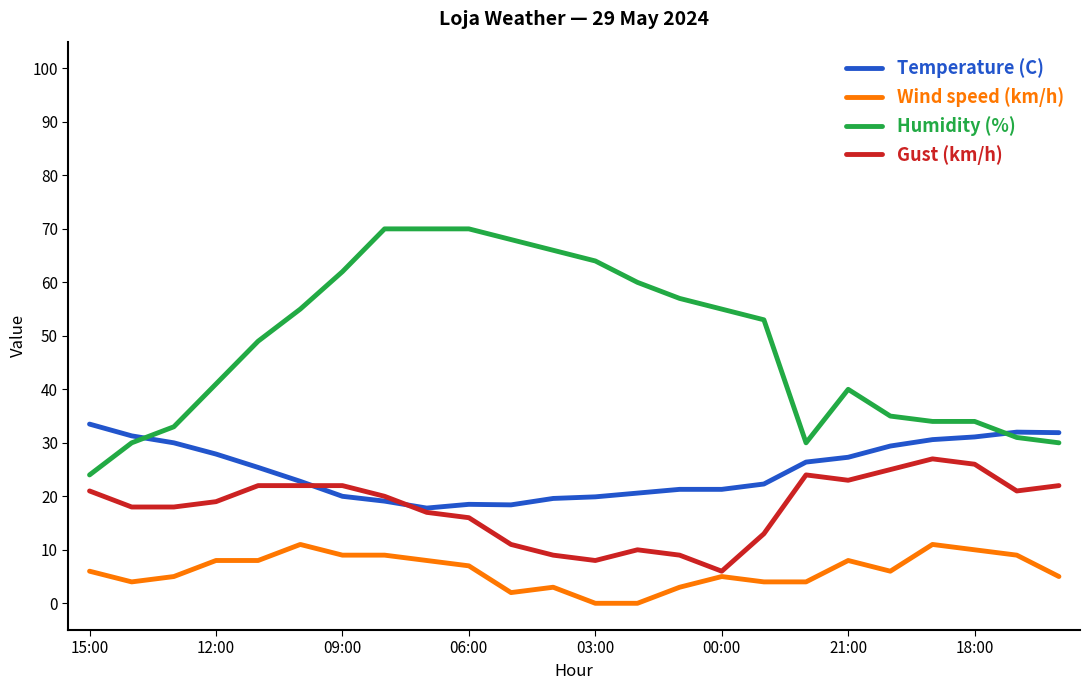

Which series has the largest range (max minus min)?

Humidity (%)